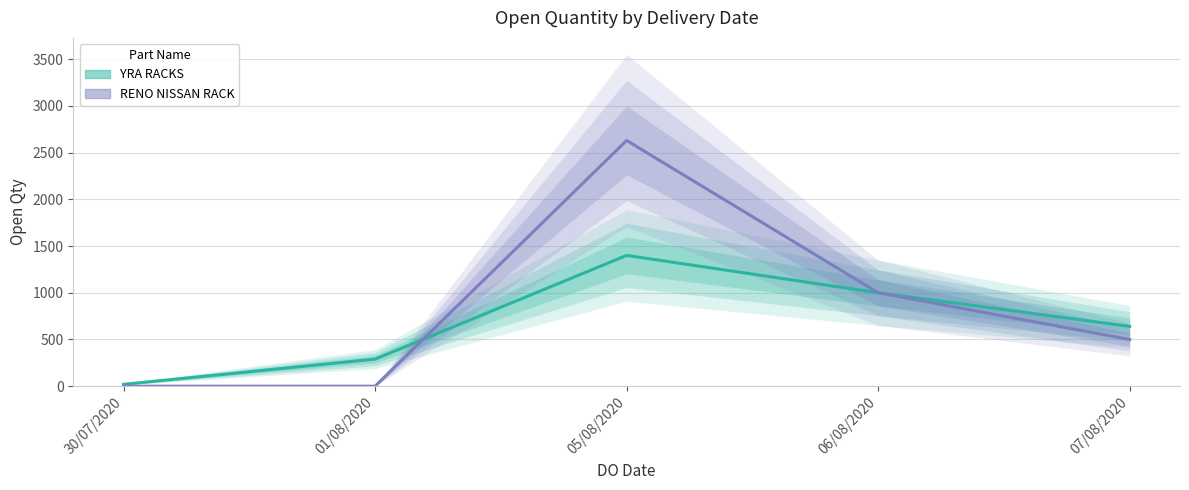

What is the label of the 3rd point from the left?

05/08/2020